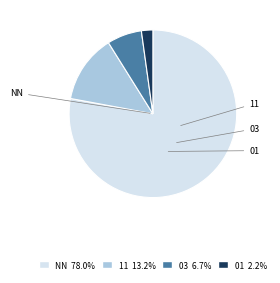

Between 11 and 03, which is larger?

11